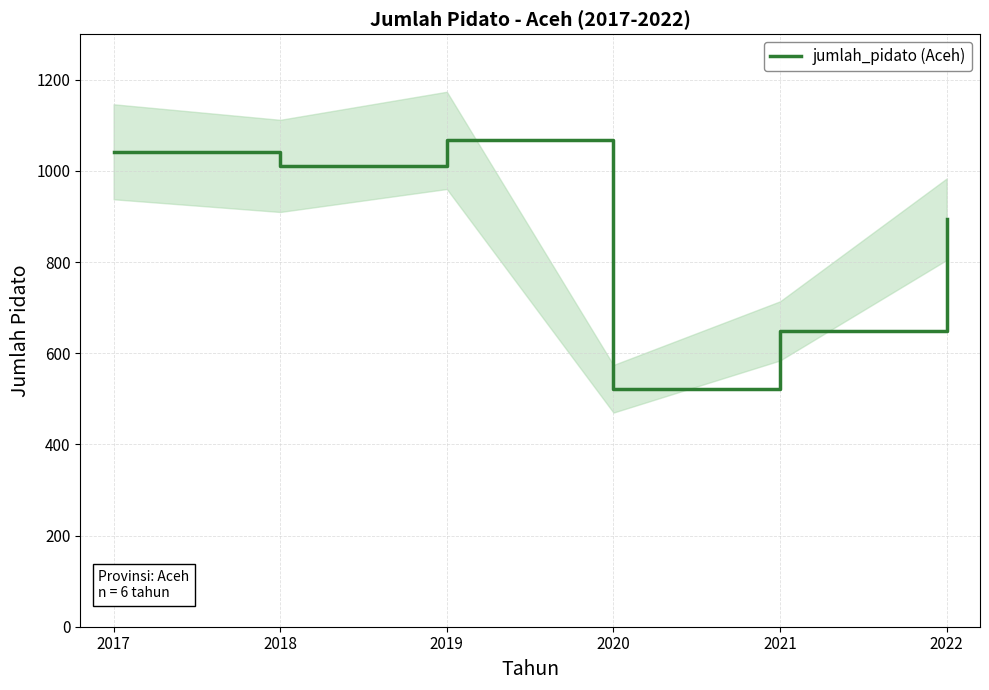

Reading left to right, what are all the values shown in this chart?

1042	1011	1067	522	649	894